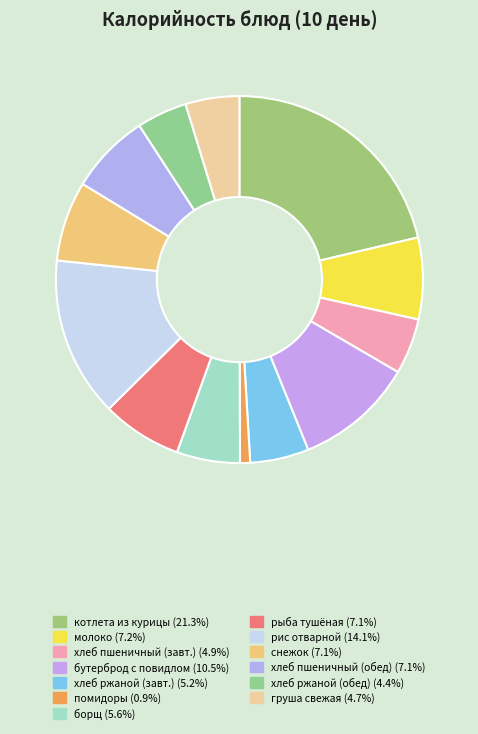

How many slices are in this pie chart?

13